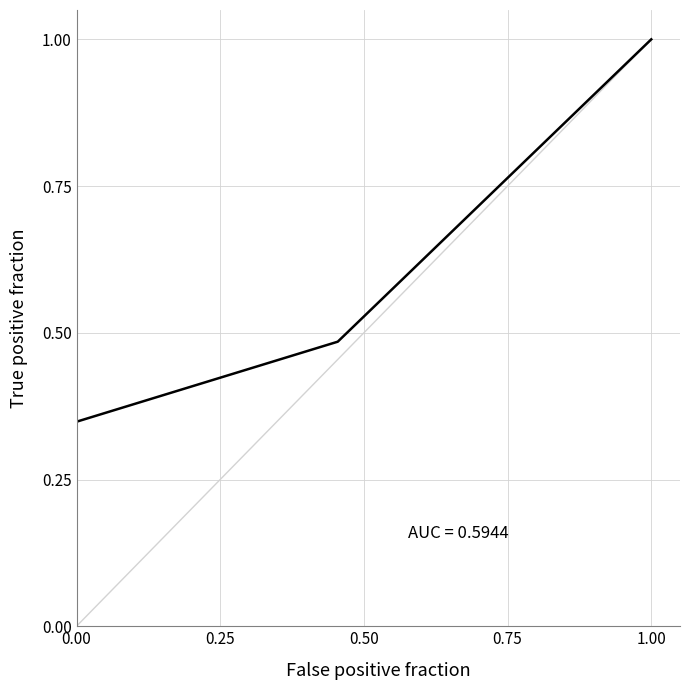

Count the number of data series in this chart.

1